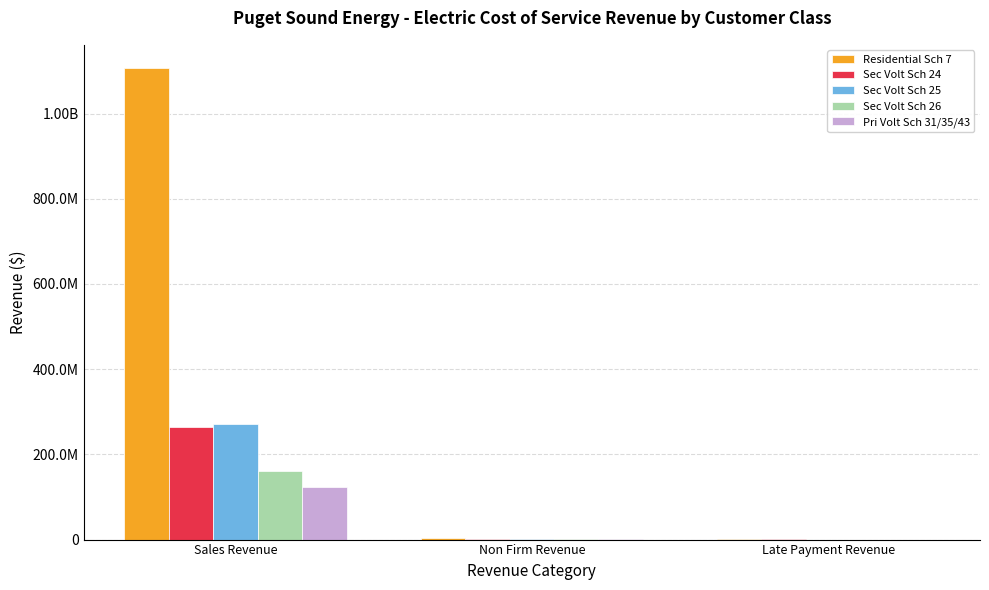

Between Sales Revenue and Non Firm Revenue, which is larger?

Sales Revenue